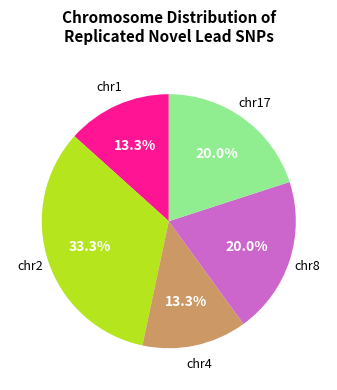

How many slices are in this pie chart?

5